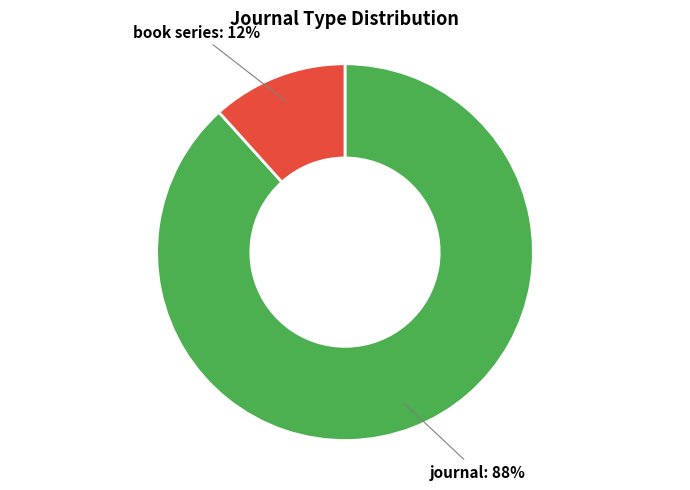

Does any single category account for the majority?

Yes